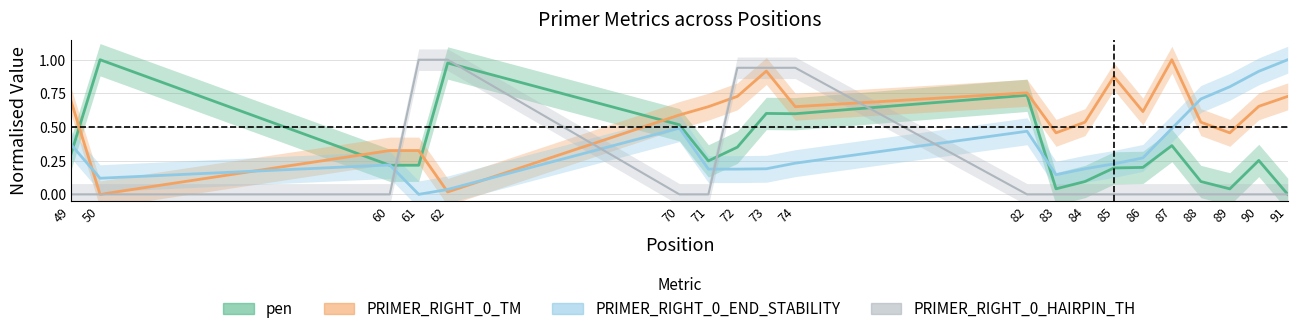

Reading left to right, what are all the values shown in this chart?

pen: 49=0.3	50=1.0	60=0.2	61=0.2	62=1.0	70=0.5	71=0.2	72=0.4	73=0.6	74=0.6	82=0.7	83=0.0	84=0.1	85=0.2	86=0.2	87=0.4	88=0.1	89=0.0	90=0.3	91=0.0
PRIMER_RIGHT_0_TM: 49=0.7	50=0.0	60=0.3	61=0.3	62=0.0	70=0.6	71=0.7	72=0.7	73=0.9	74=0.7	82=0.8	83=0.5	84=0.5	85=0.9	86=0.6	87=1.0	88=0.5	89=0.5	90=0.7	91=0.7
PRIMER_RIGHT_0_END_STABILITY: 49=0.4	50=0.1	60=0.2	61=0.0	62=0.0	70=0.5	71=0.2	72=0.2	73=0.2	74=0.2	82=0.5	83=0.1	84=0.2	85=0.2	86=0.3	87=0.5	88=0.7	89=0.8	90=0.9	91=1.0
PRIMER_RIGHT_0_HAIRPIN_TH: 49=0.0	50=0.0	60=0.0	61=1.0	62=1.0	70=0.0	71=0.0	72=0.9	73=0.9	74=0.9	82=0.0	83=0.0	84=0.0	85=0.0	86=0.0	87=0.0	88=0.0	89=0.0	90=0.0	91=0.0